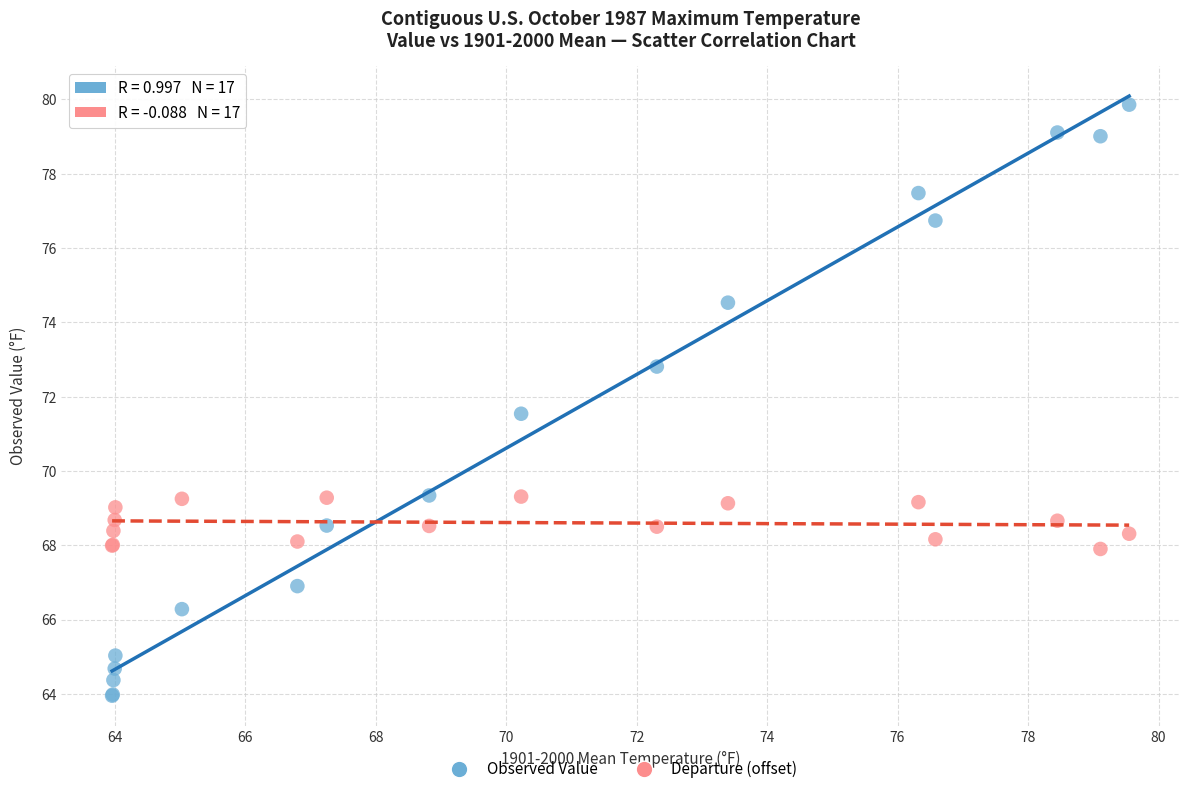

Which series contains the lowest Y value?

Observed Value